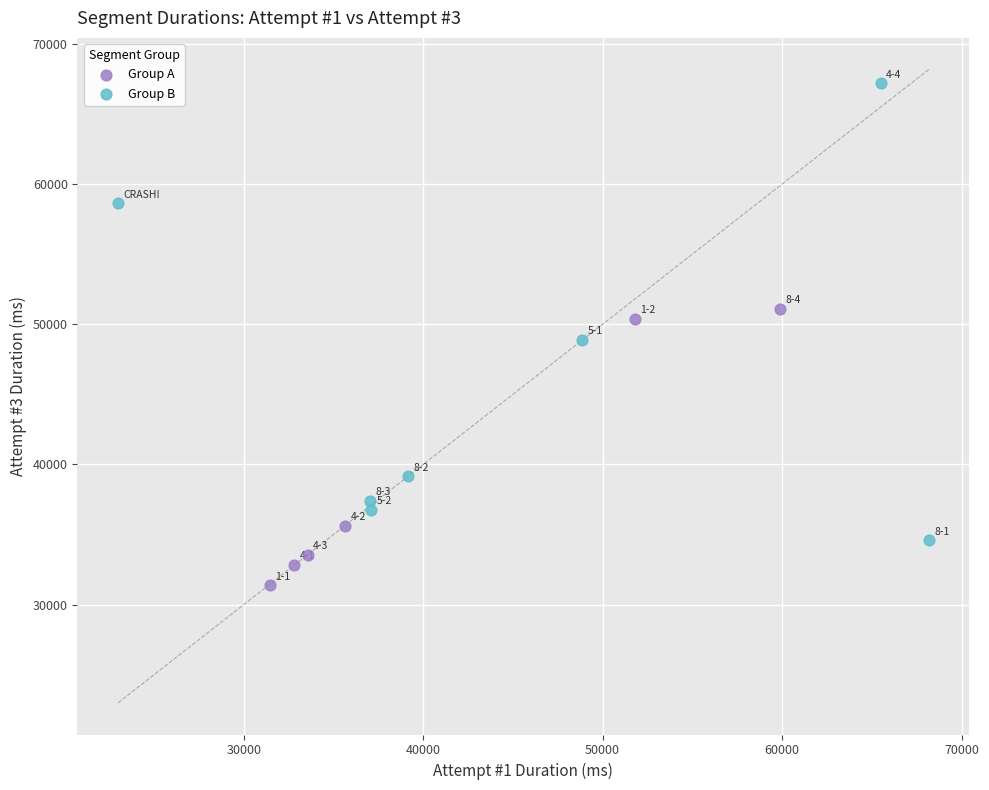

What are all the series names shown in the legend?

Group A, Group B